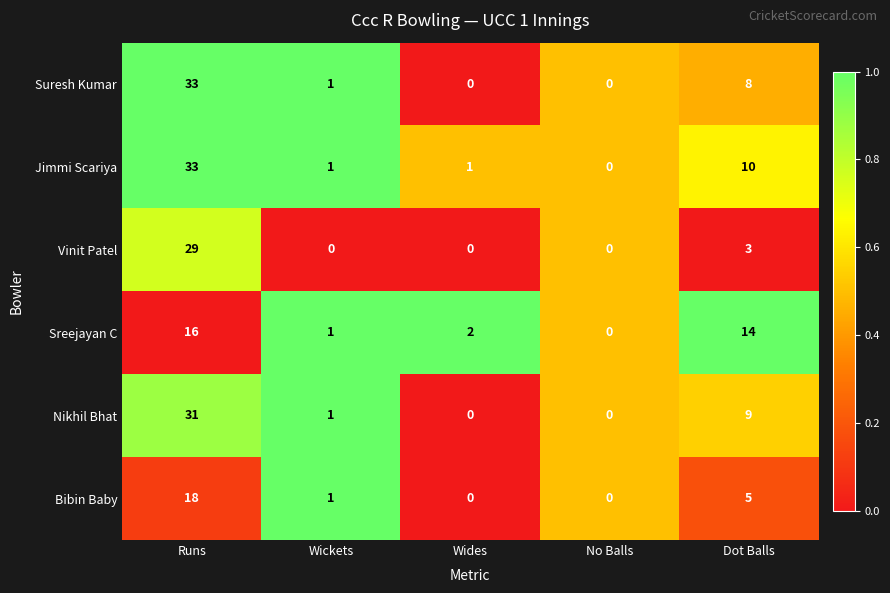

Where does the Jimmi Scariya series first go above 1?

Runs